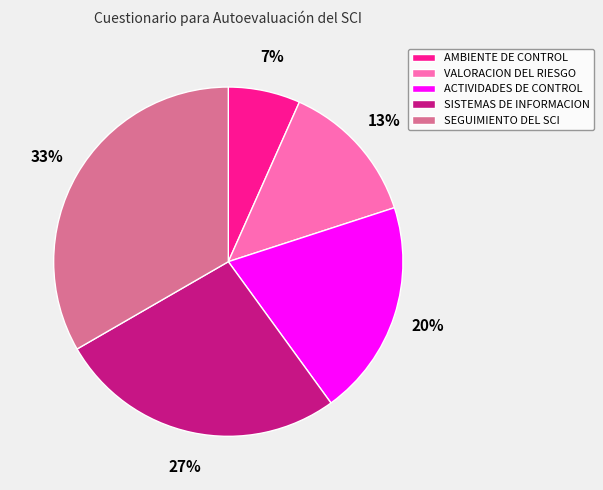

Rank the categories by value from highest to lowest.

SEGUIMIENTO DEL SCI, SISTEMAS DE INFORMACION, ACTIVIDADES DE CONTROL, VALORACION DEL RIESGO, AMBIENTE DE CONTROL